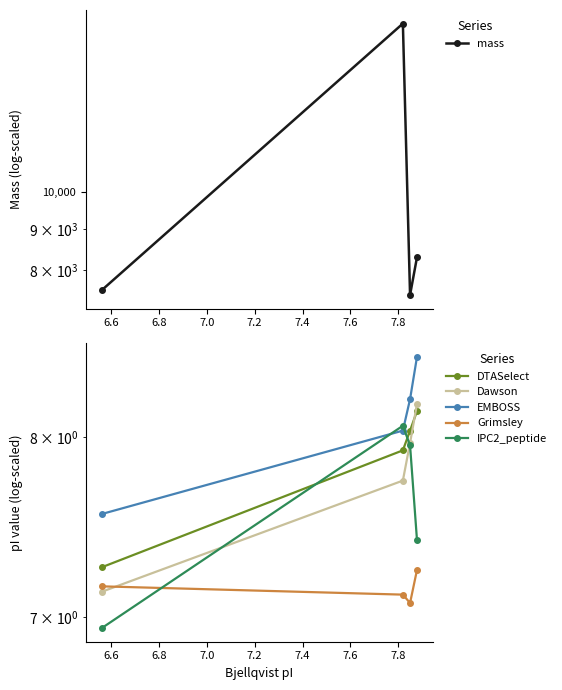

Rank the series by their maximum value, from lowest to highest.

Grimsley, IPC2_peptide, DTASelect, Dawson, EMBOSS, mass